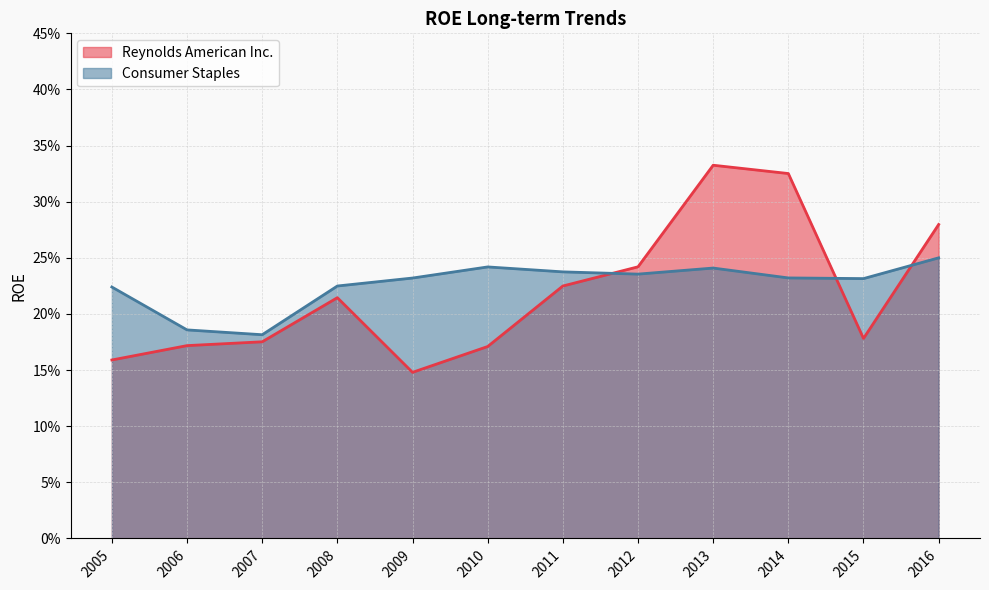

How many lines are shown in the chart?

2